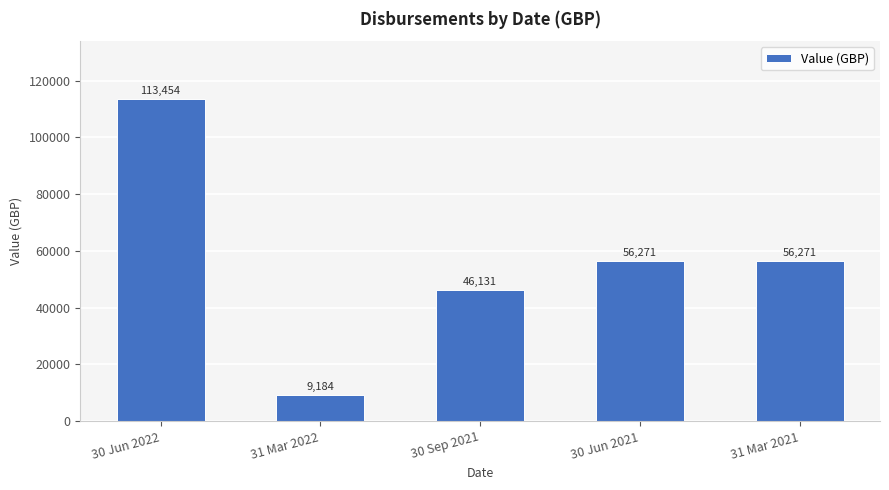

The value at 31 Mar 2022 is 9184.2. True or false?

True